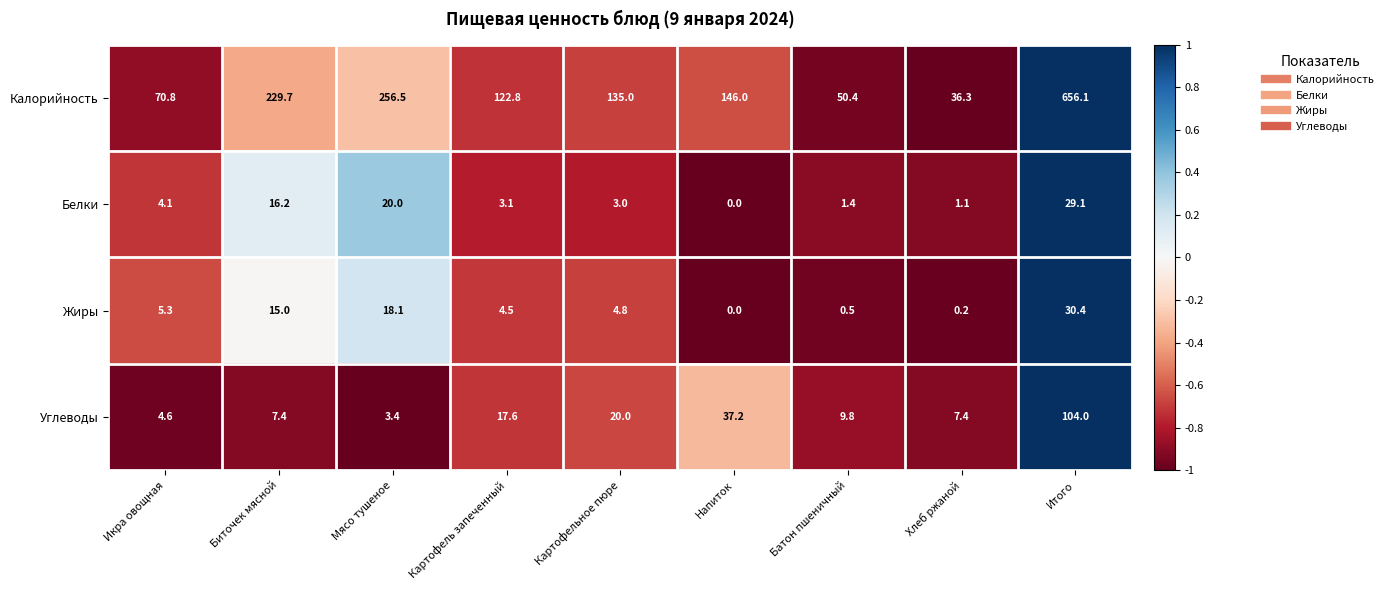

At which category is the sum across all series the highest?

Итого